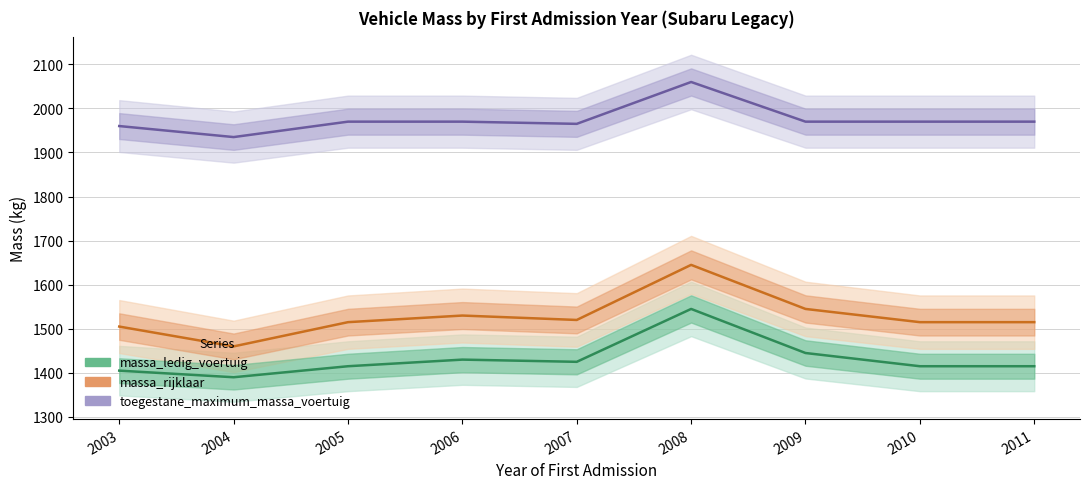

Is the value of toegestane_maximum_massa_voertuig at 2005 greater than the value of massa_rijklaar at 2010?

Yes